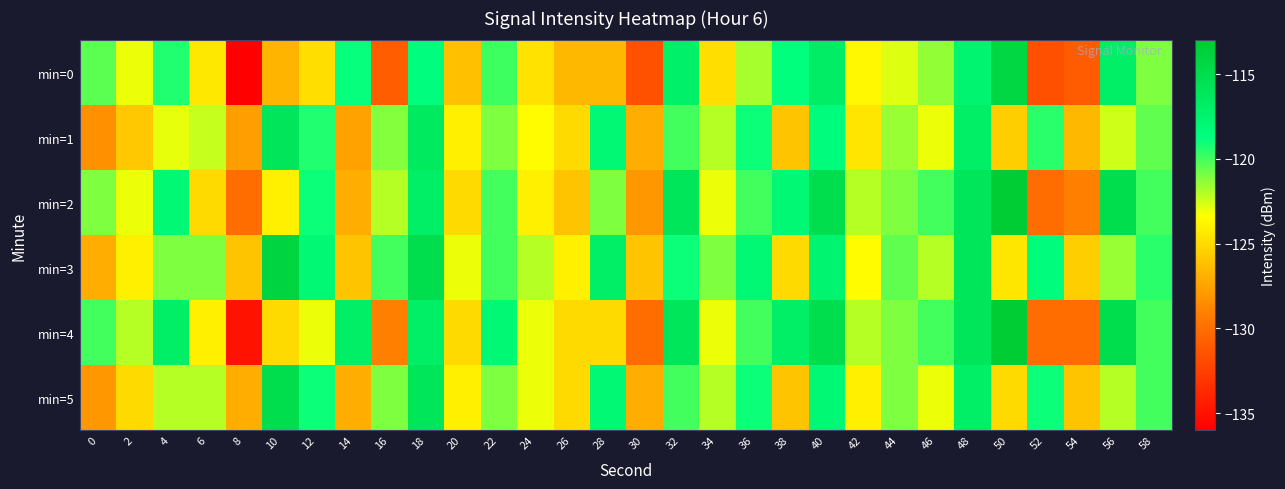

Between 6 and 44, which series saw the biggest shift?

min=2